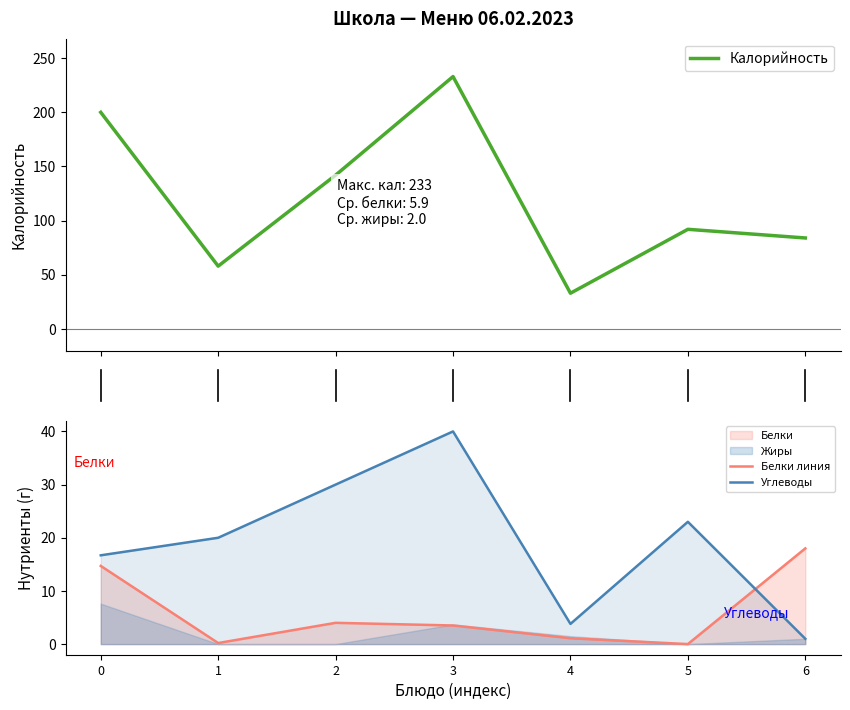

At which label does Углеводы reach its minimum?

6